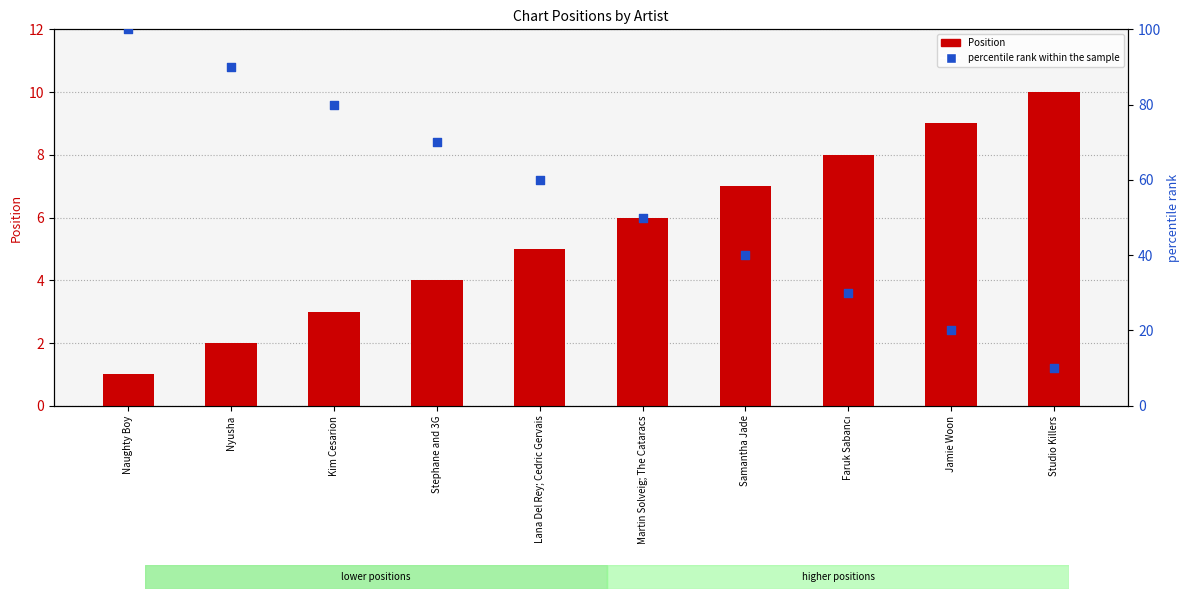

Which series has the largest Y range (max minus min)?

percentile rank within the sample